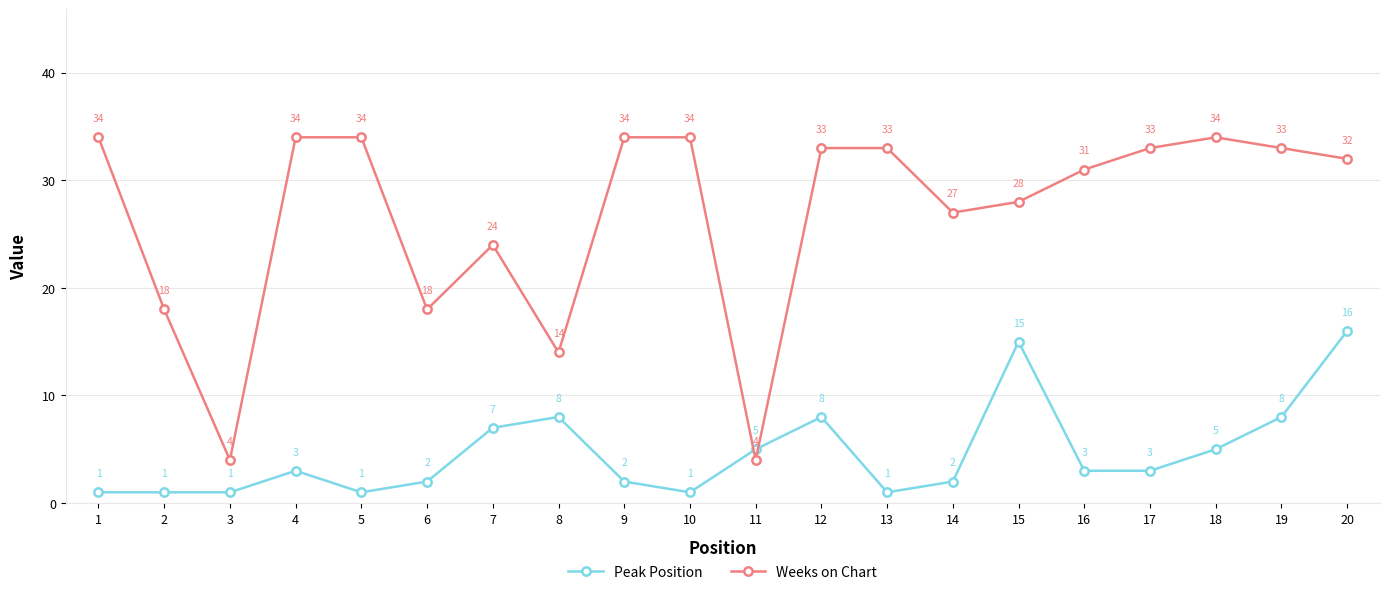

List the series in order of their overall mean, lowest first.

Peak Position, Weeks on Chart